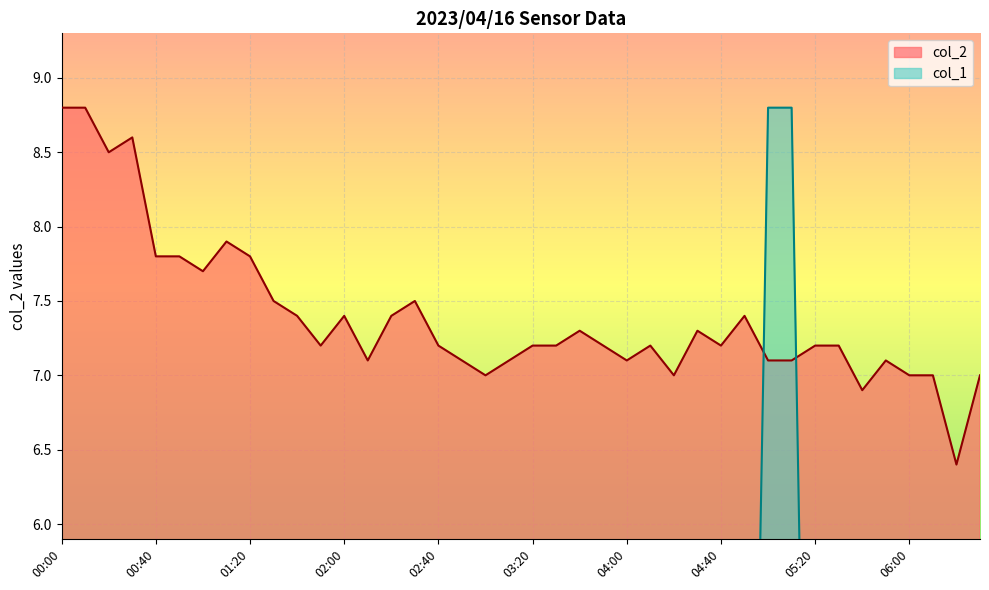

Is the value of col_2 at 04:20 greater than the value of col_1 at 02:50?

Yes